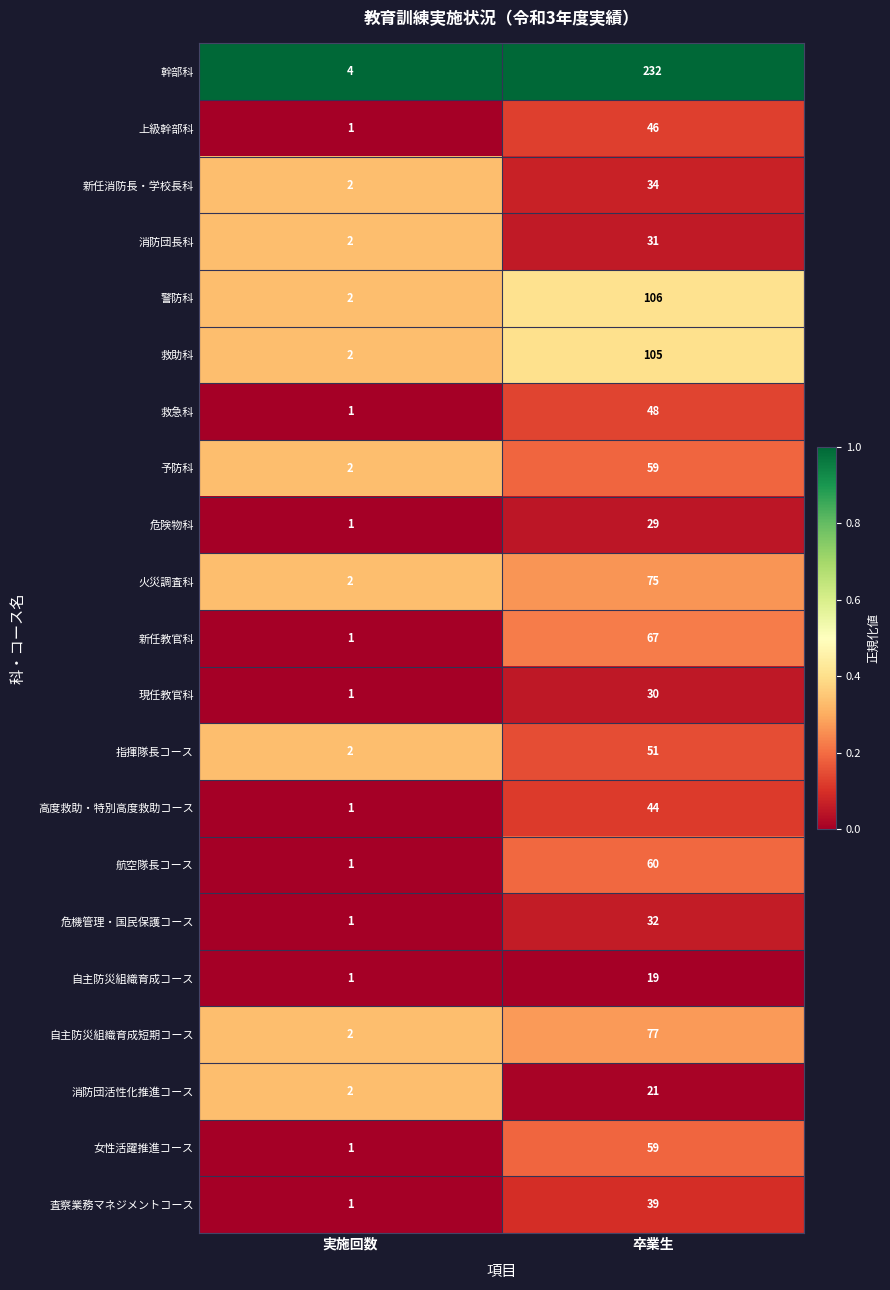

What is the total value across all series at 卒業生?

1264